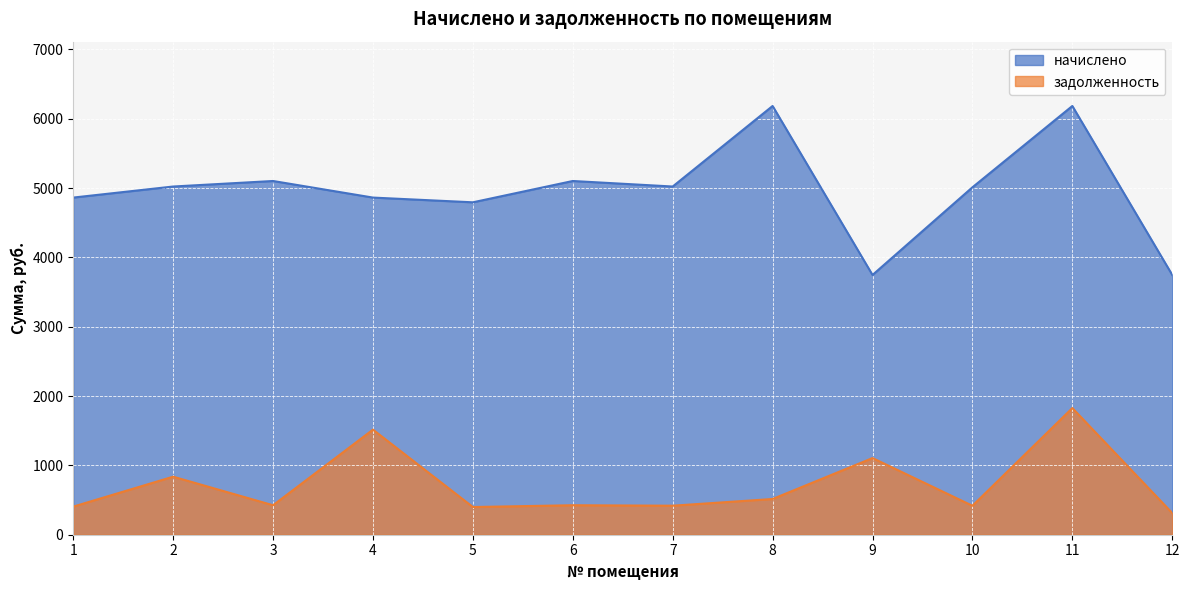

Rank the series by their maximum value, from highest to lowest.

начислено, задолженность